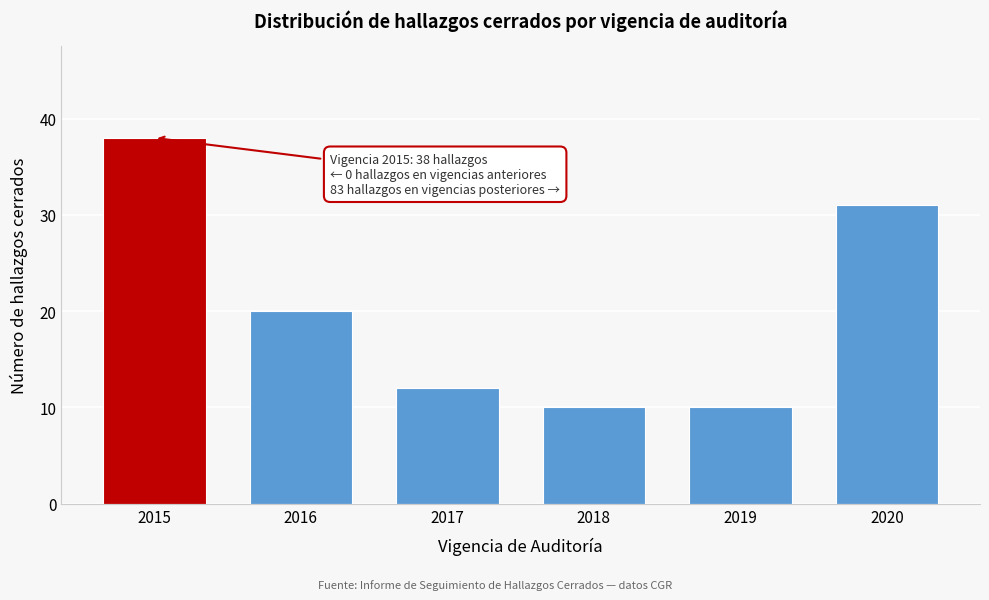

Reading left to right, what are all the values shown in this chart?

2015=38	2016=20	2017=12	2018=10	2019=10	2020=31